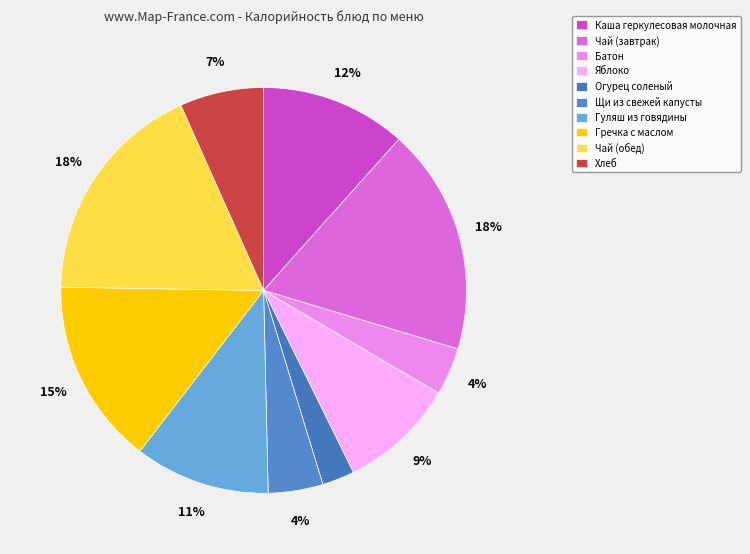

What is the smallest slice in the pie chart?

Огурец соленый